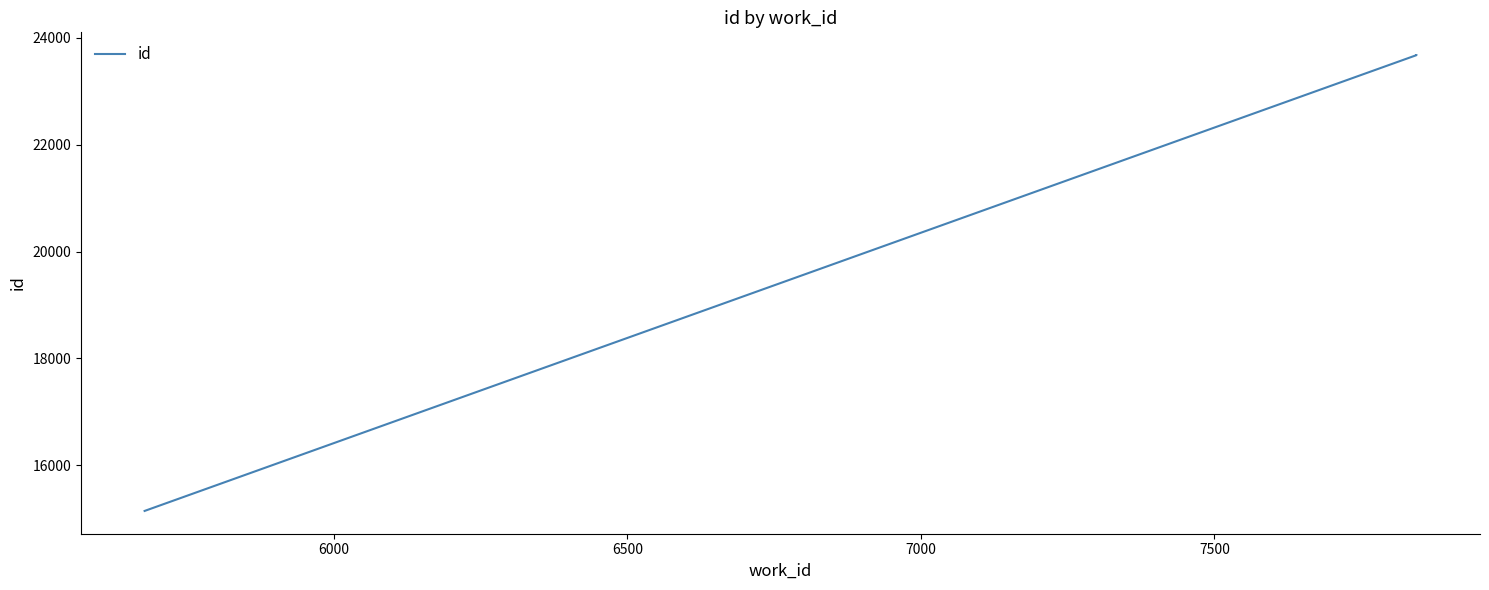

How many data points does each series have?

3